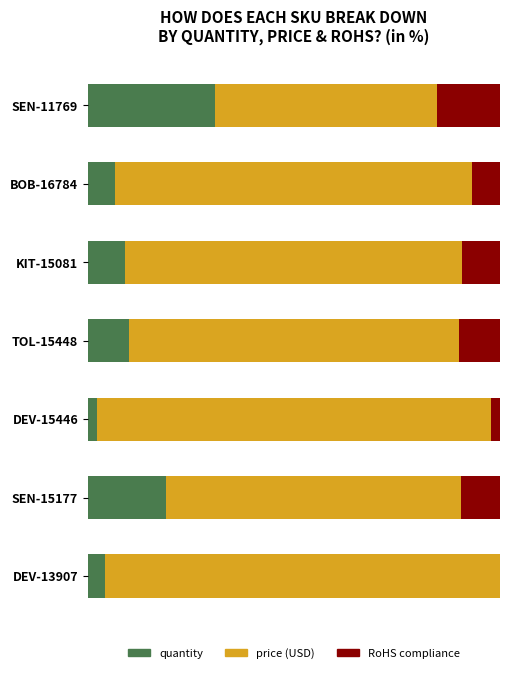

How many distinct data groups are displayed?

3